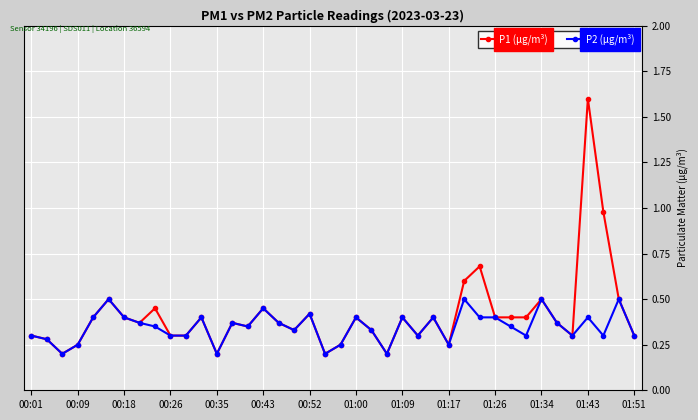

How many series are shown in this chart?

2